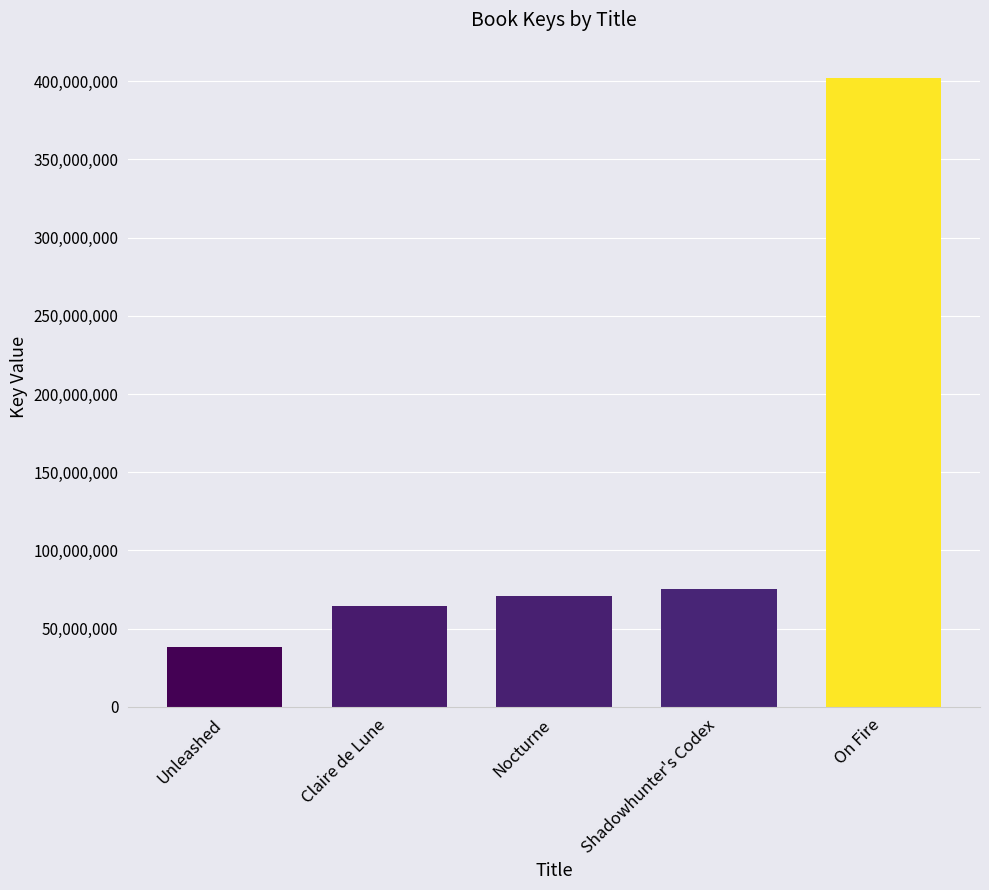

The chart shows a value of 58362096 at Unleashed. True or false?

False